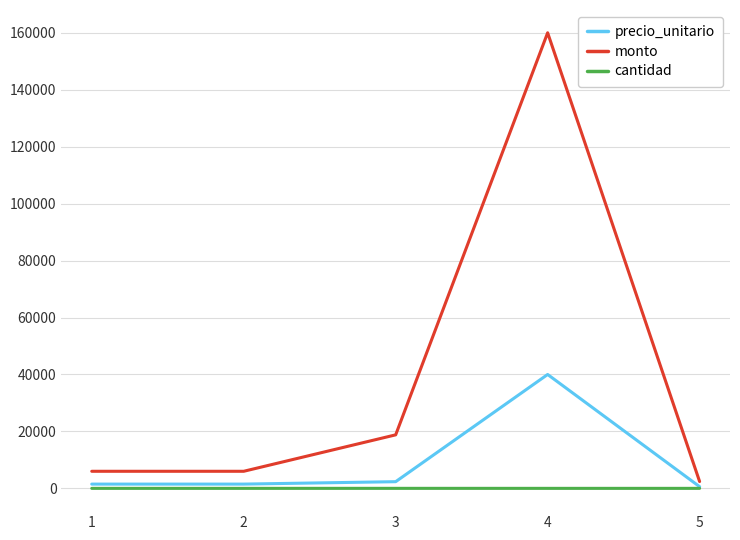

Which series changed the most between 4 and 5?

monto